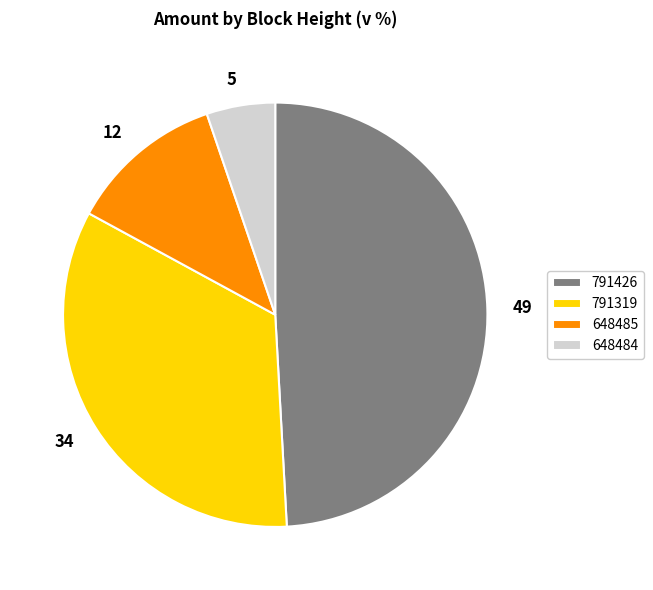

Is the sum of 648484 and 648485 greater than half?

No